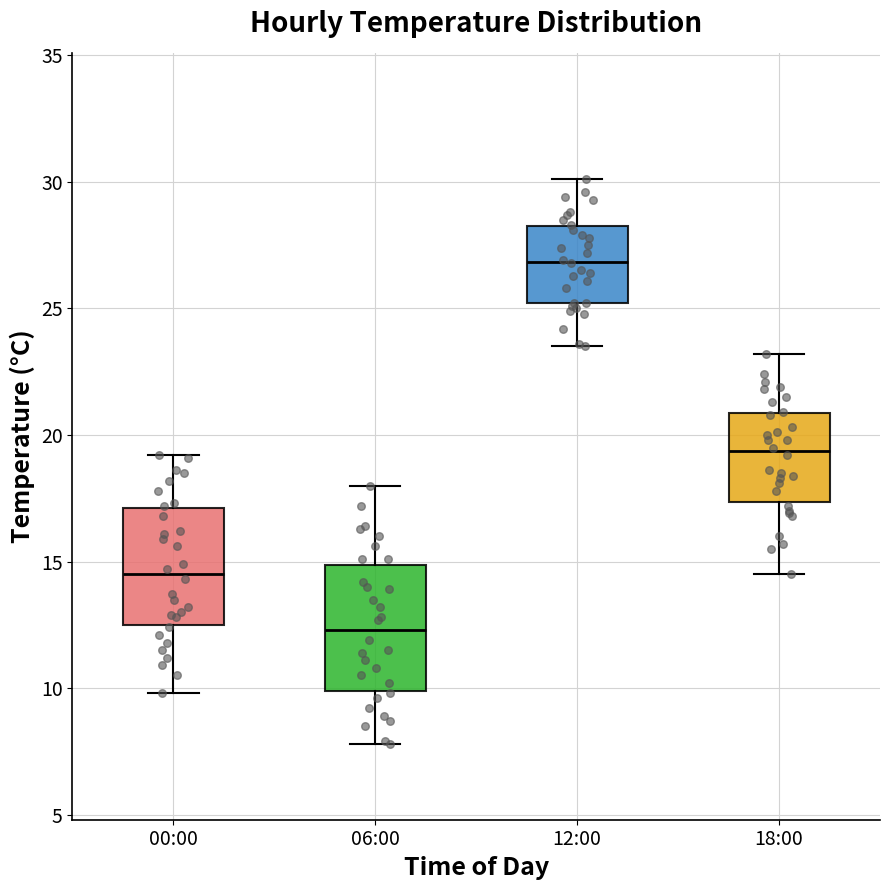

Where is the upper edge of the box for 18:00 on the y-axis? The values are not printed on the chart, so give them approximately, as read against the axis.

21.0